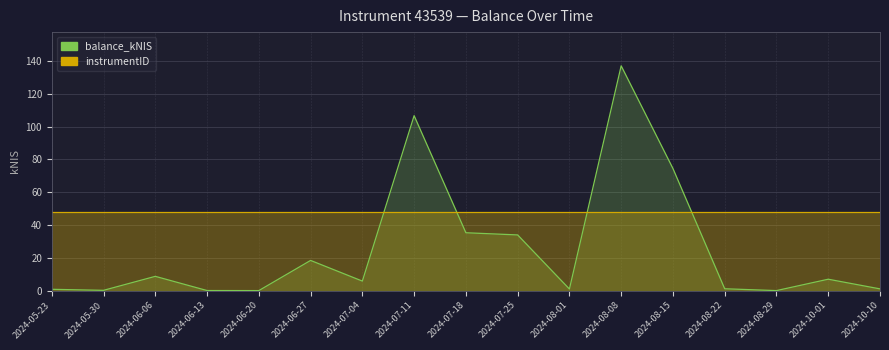

Rank the categories by instrumentID value from highest to lowest.

2024-05-23, 2024-05-30, 2024-06-06, 2024-06-13, 2024-06-20, 2024-06-27, 2024-07-04, 2024-07-11, 2024-07-18, 2024-07-25, 2024-08-01, 2024-08-08, 2024-08-15, 2024-08-22, 2024-08-29, 2024-10-01, 2024-10-10